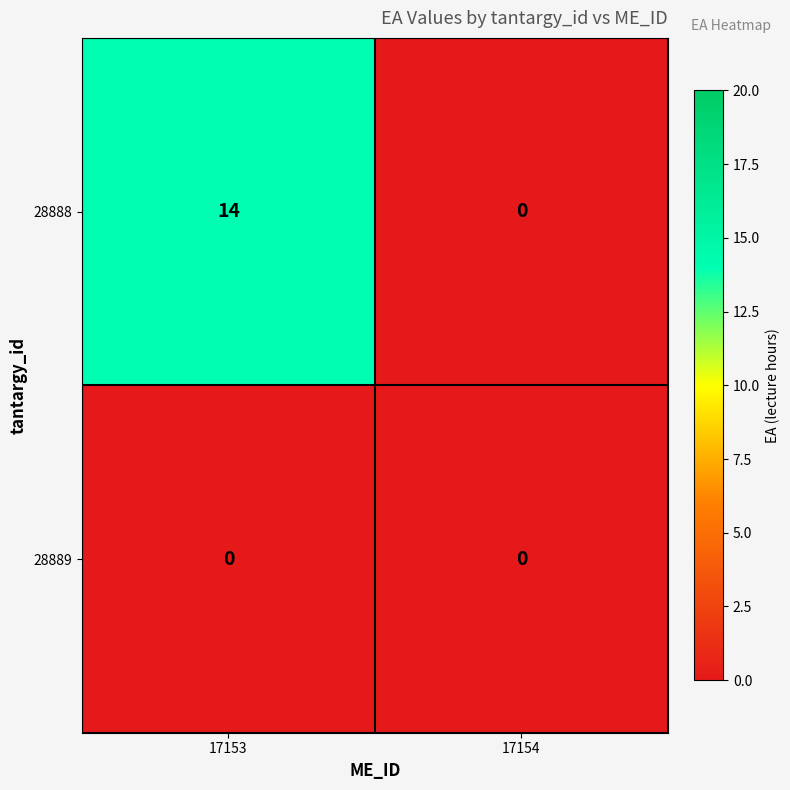

List the series in order of their overall mean, highest first.

28888, 28889